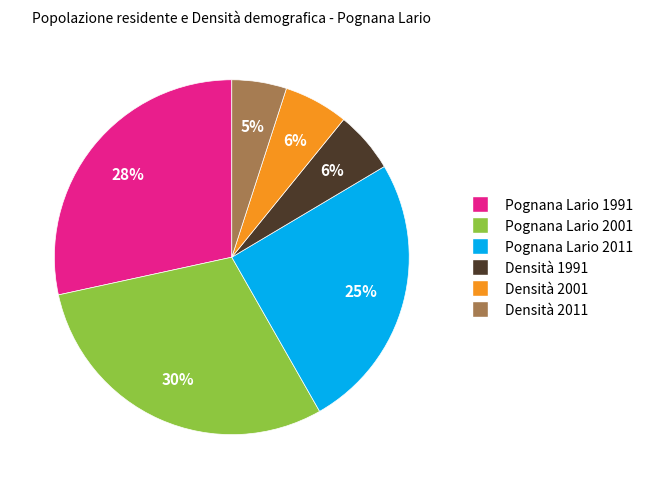

Do Densità 1991 and Pognana Lario 2011 together represent more than half of the pie?

No